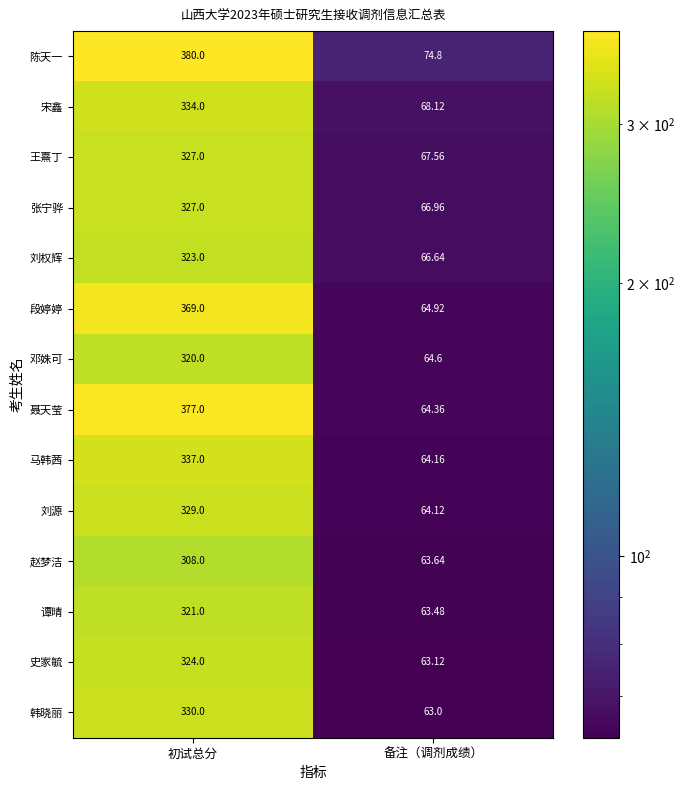

Rank the categories by 张宁骅 value from lowest to highest.

备注（调剂成绩）, 初试总分